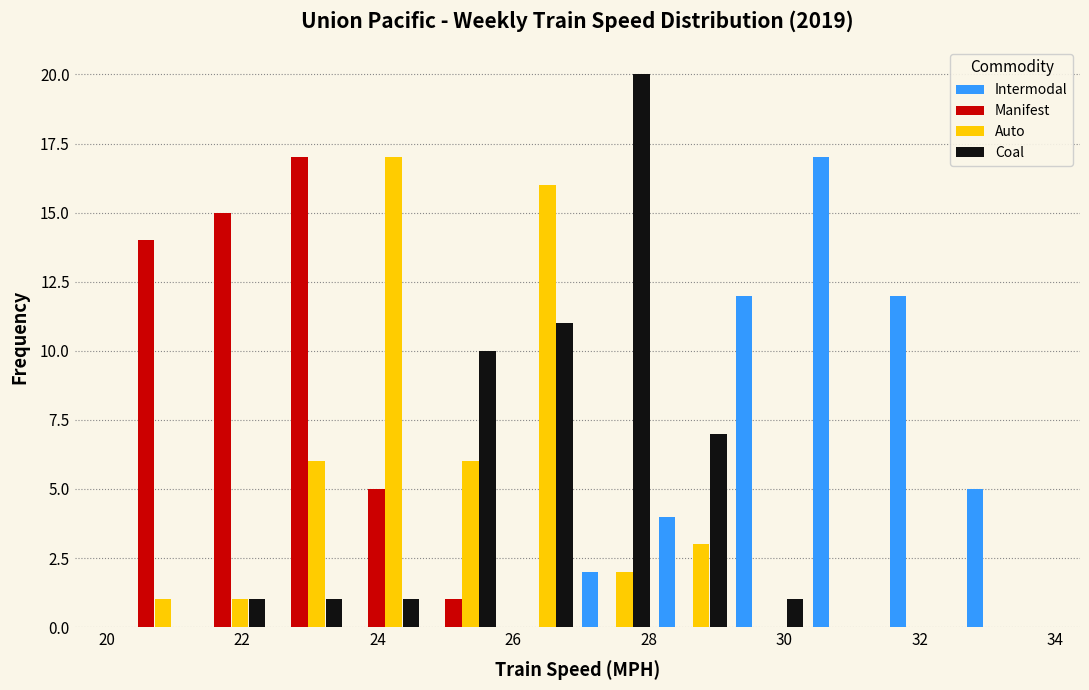

What is the height of the Manifest bar covering 23.6 to 24.6 on the x-axis? Neither the bar edges nor the heights are printed on the chart, so give them approximately, as read against the axes.

5